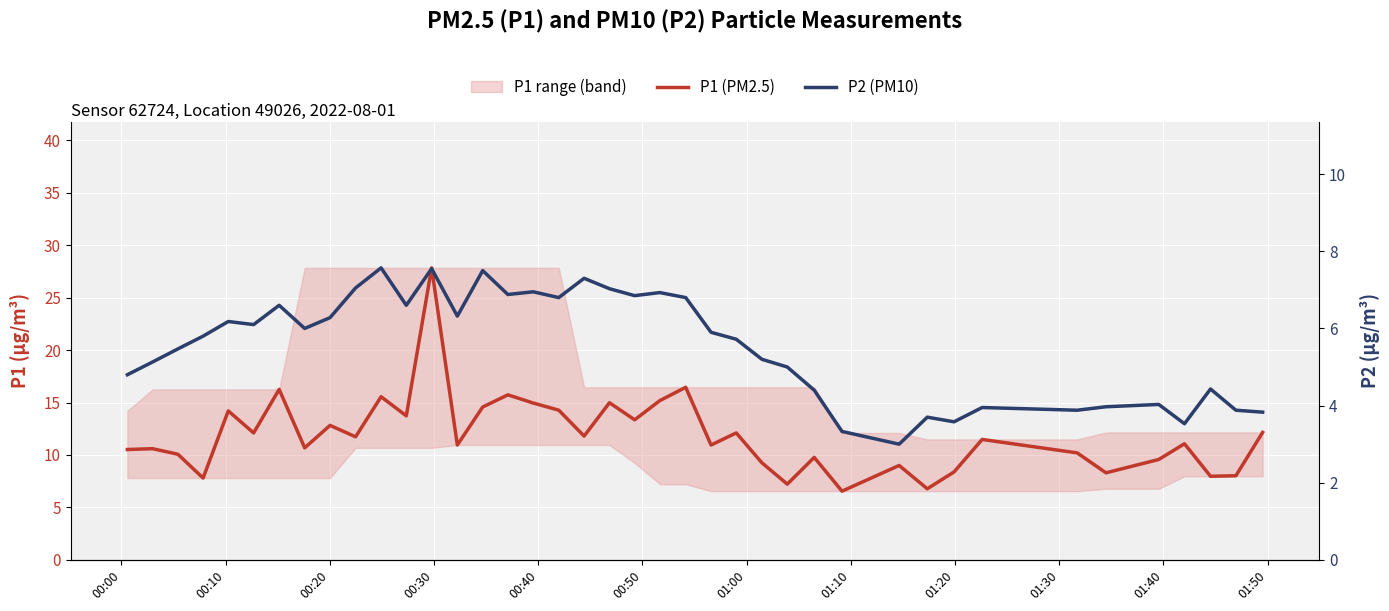

True or false: P1 (PM2.5) and P2 (PM10) cross at least once.

False